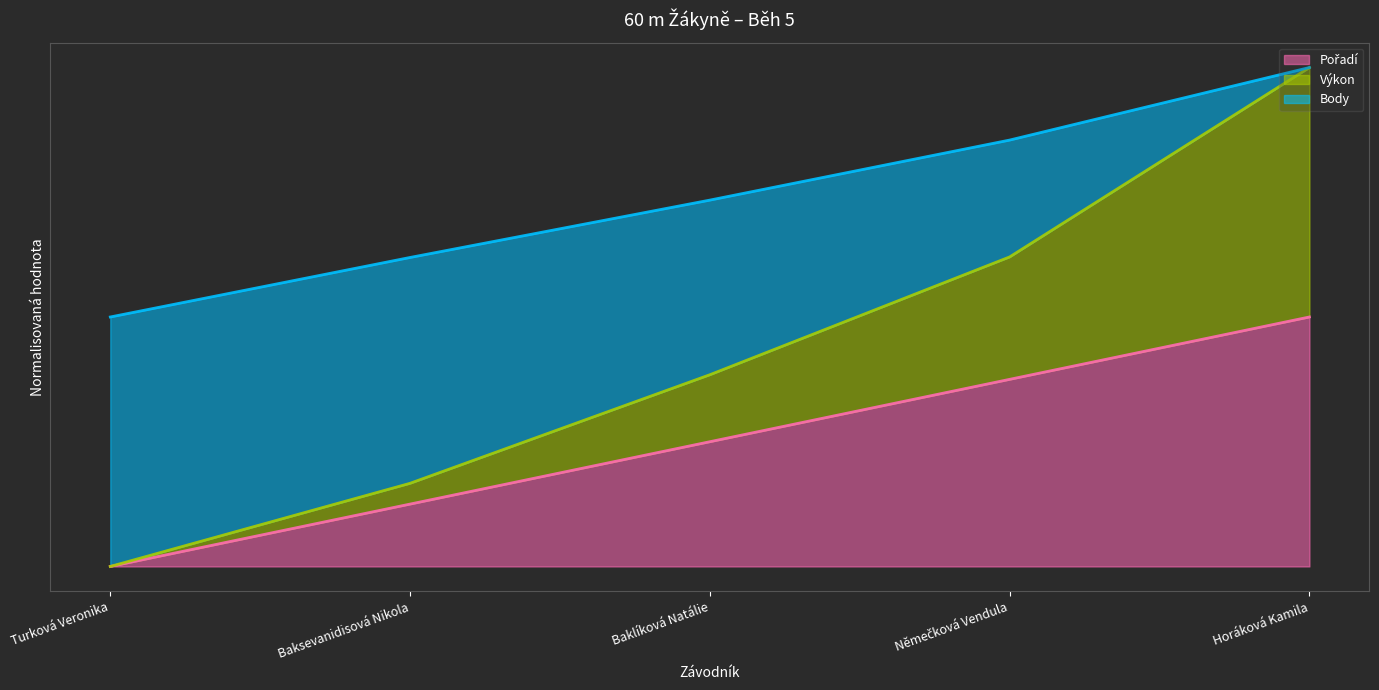

Does the chart display data point markers on the line(s)?

No